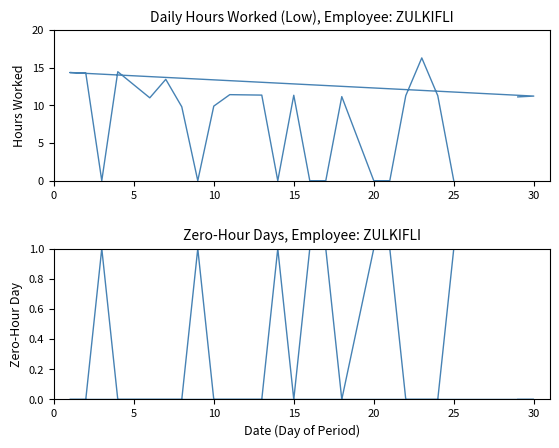

List the series in order of their overall mean, highest first.

Low (Hours Worked), Zero-Hour Day (1=yes)